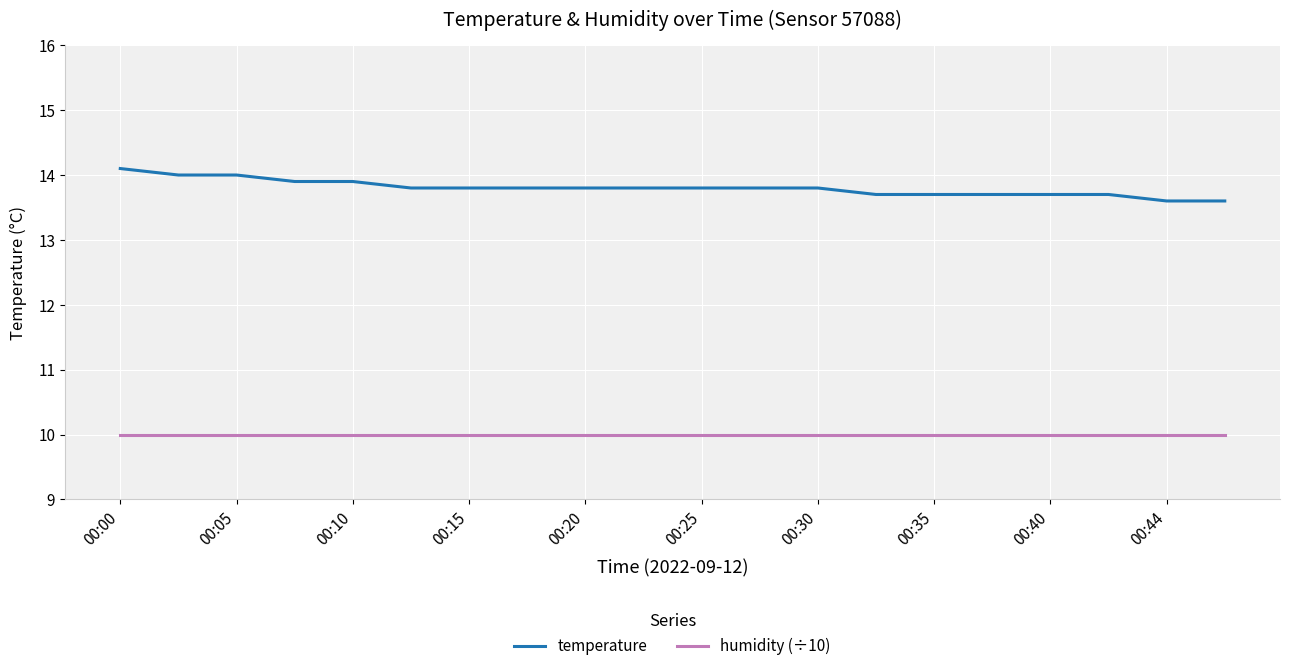

What is the greatest value displayed?

14.1